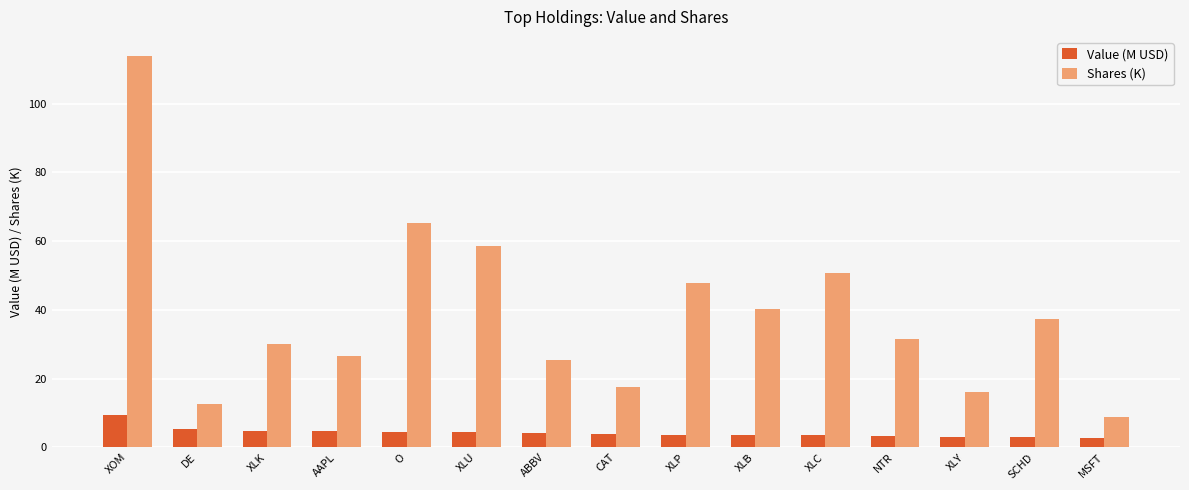

What is the sum of the Shares (K) values at CAT and XLK?

47.4